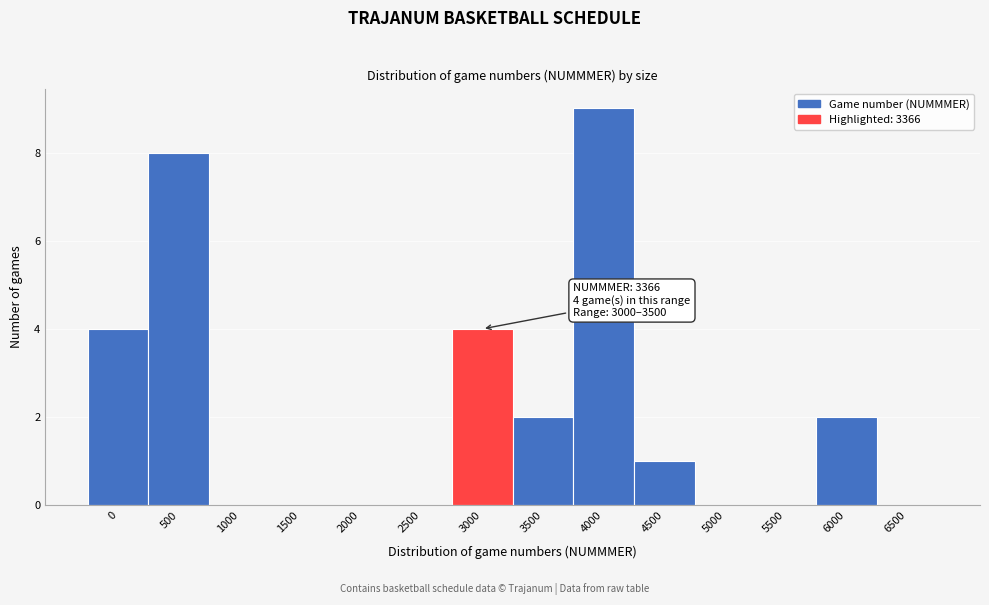

Reading right to left, what are all the values shown in this chart?

6500=0	6000=2	5500=0	5000=0	4500=1	4000=9	3500=2	3000=4	2500=0	2000=0	1500=0	1000=0	500=8	0=4